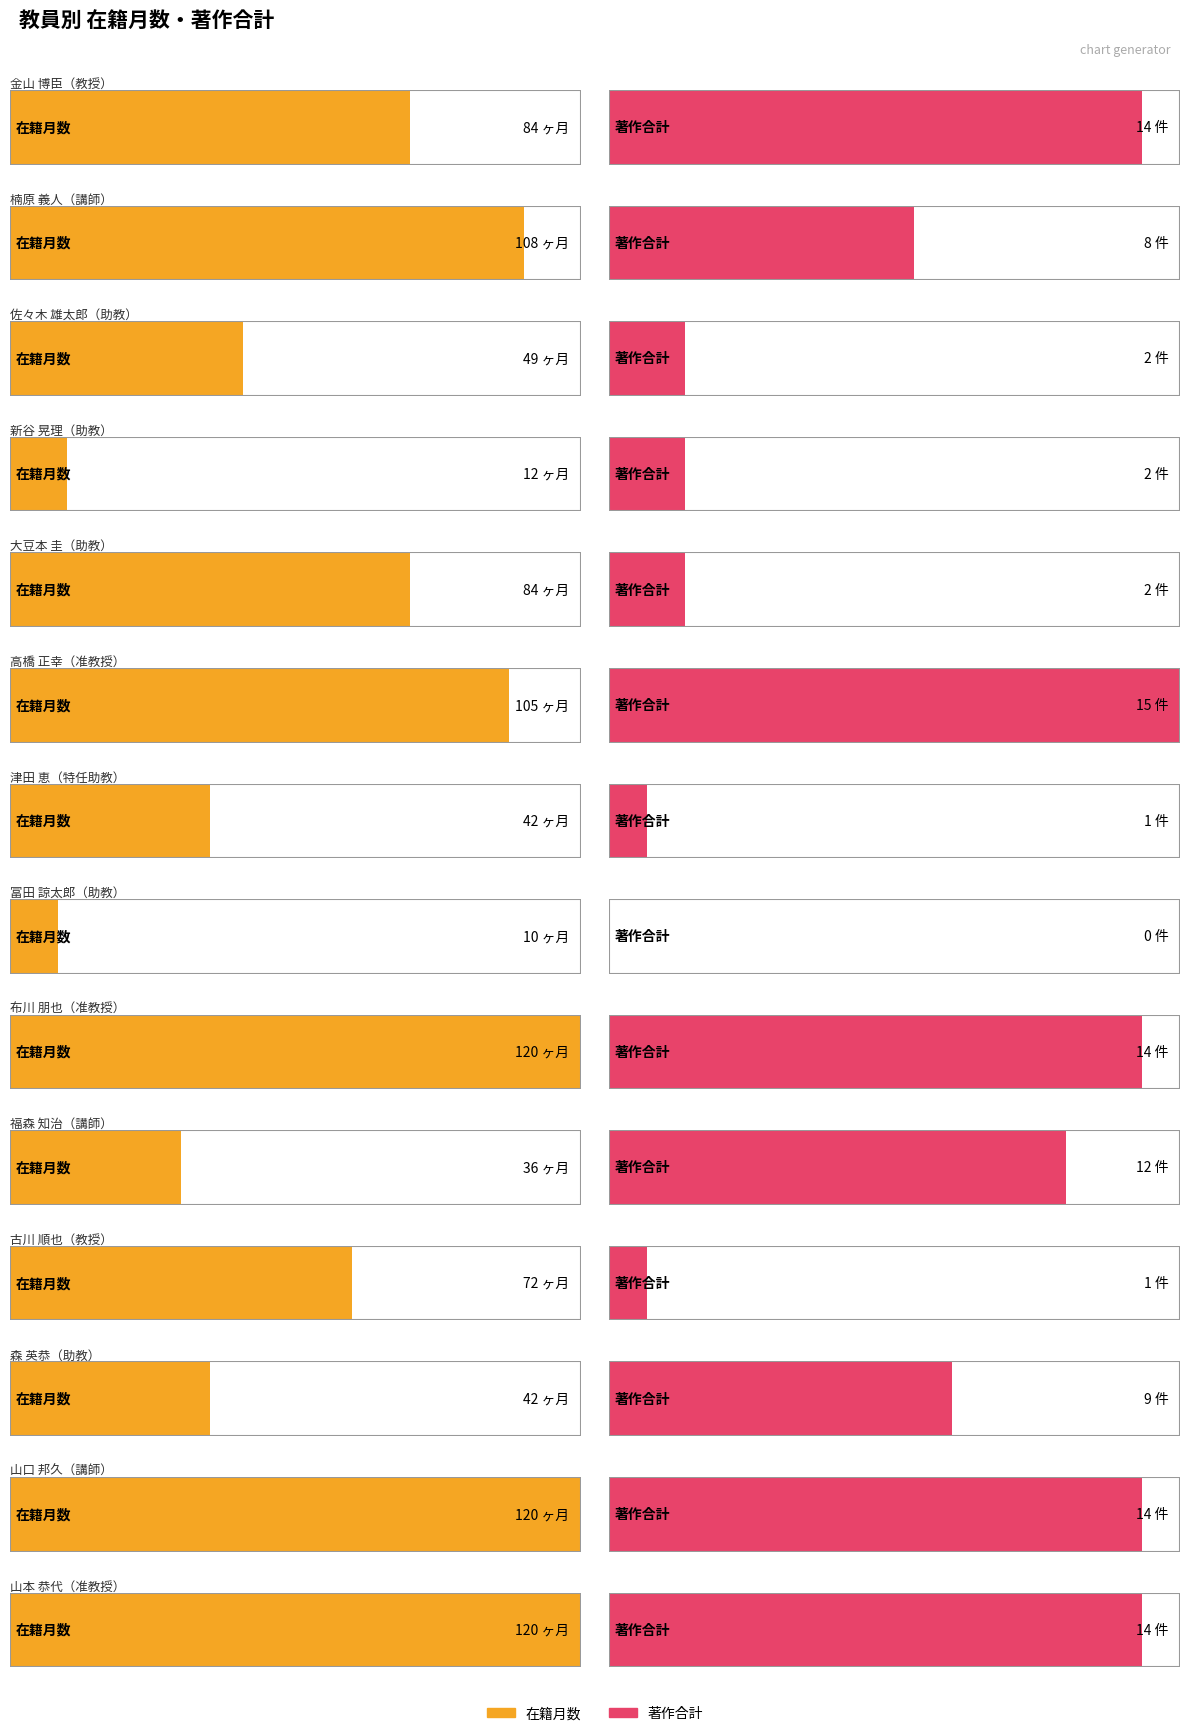

How many bars are there in total?

28